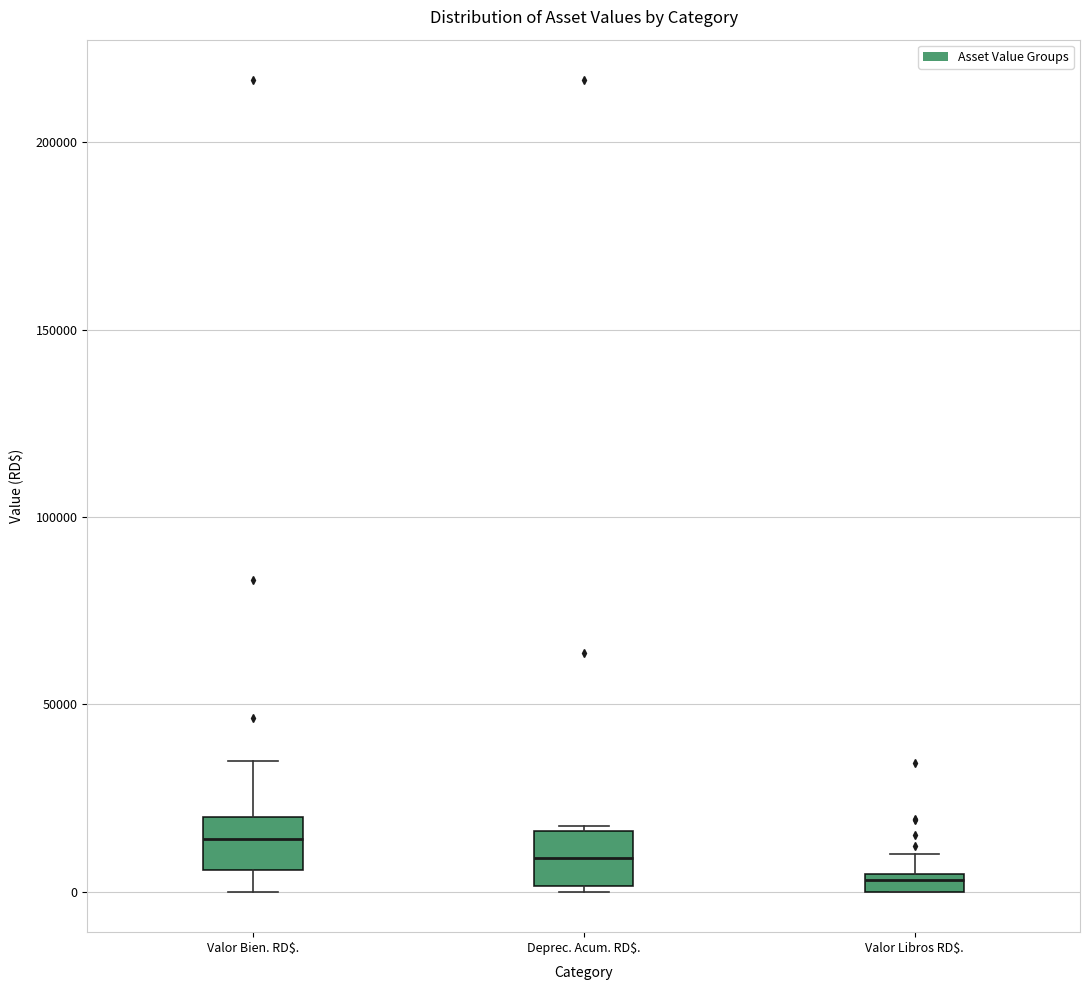

Which box's median line is the lowest?

Valor Libros RD$.